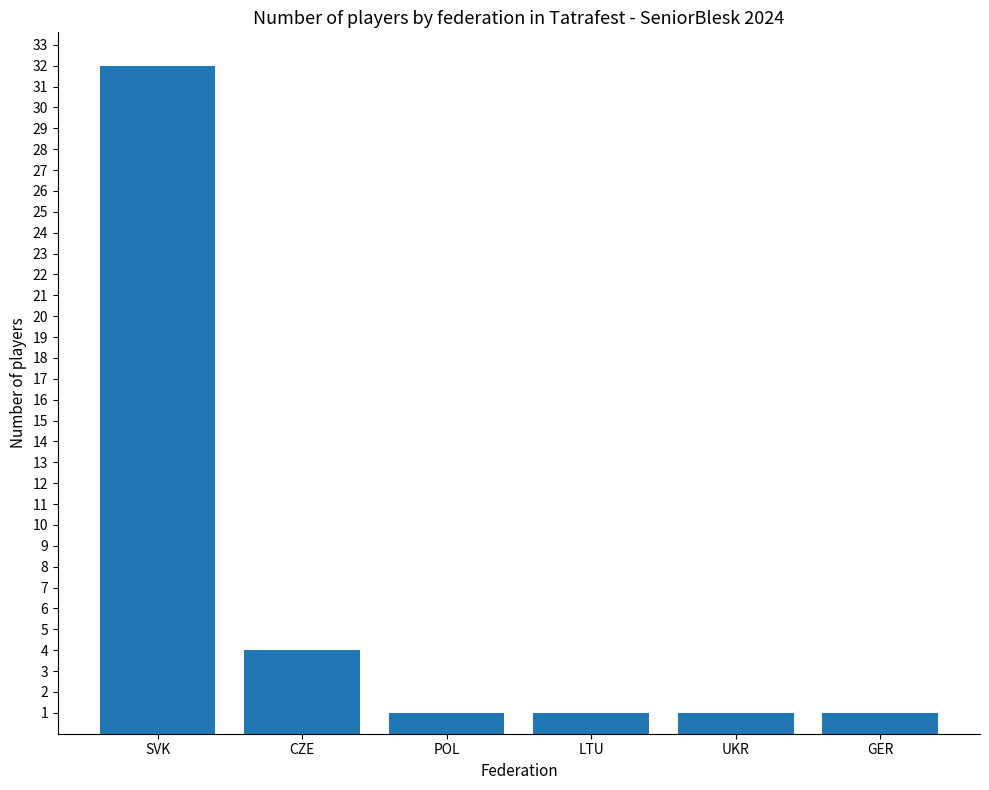

What is the ratio of the value at GER to the value at LTU?

1.0